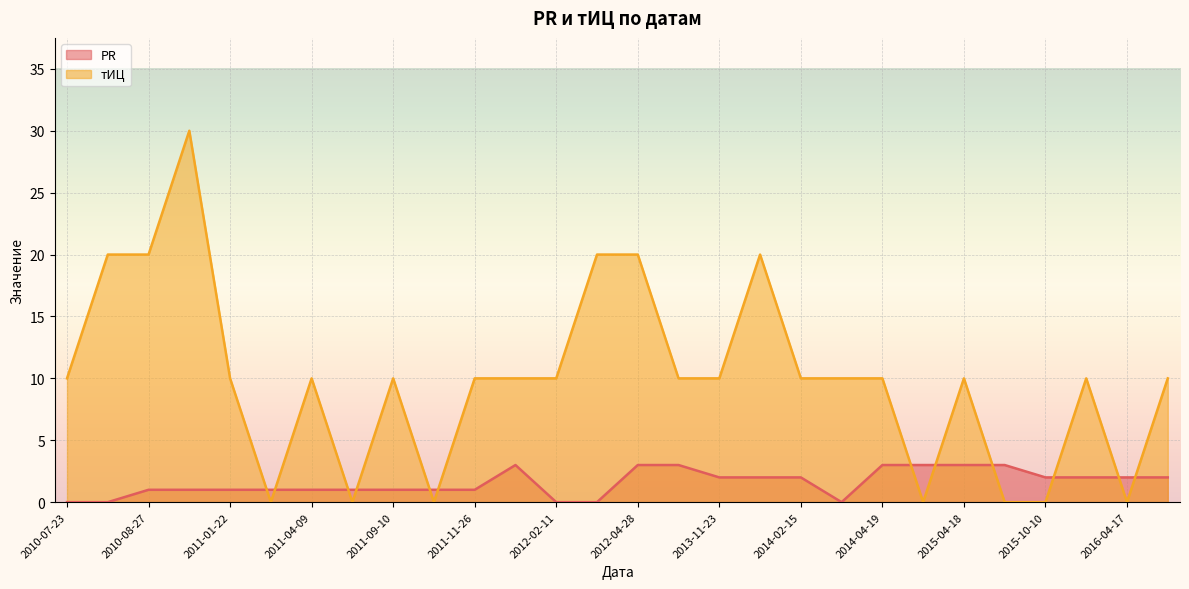

In тИЦ, how many points are lower than both neighbors (excluding endpoints)?

5